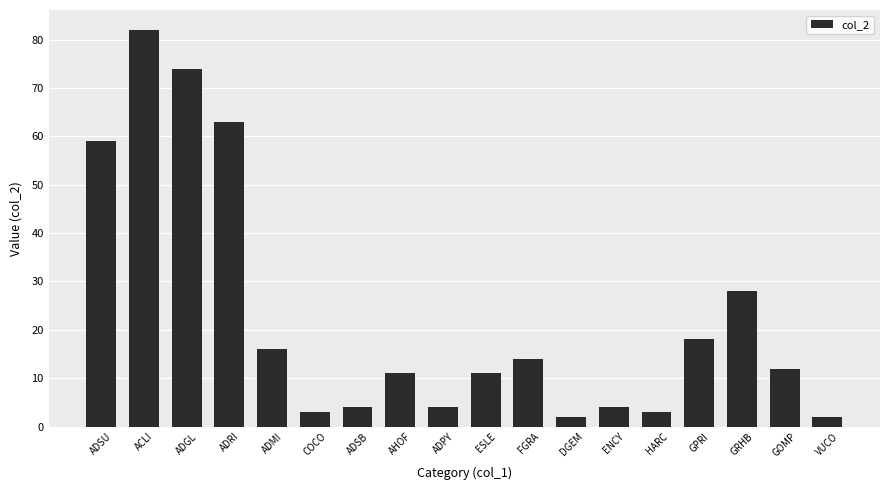

What is the difference between the maximum and minimum values?

80